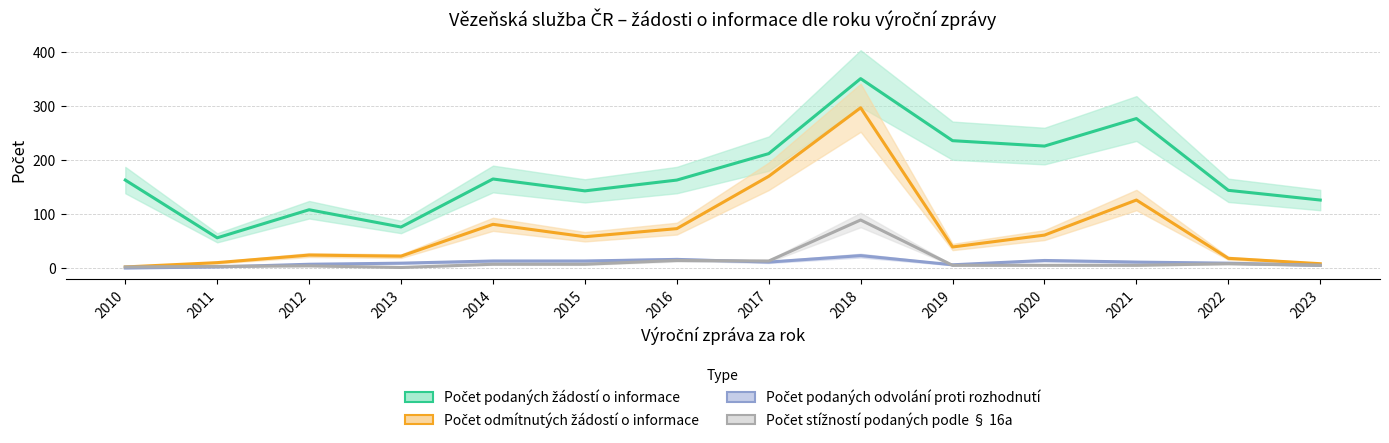

Between 2011 and 2020, which is larger?

2020